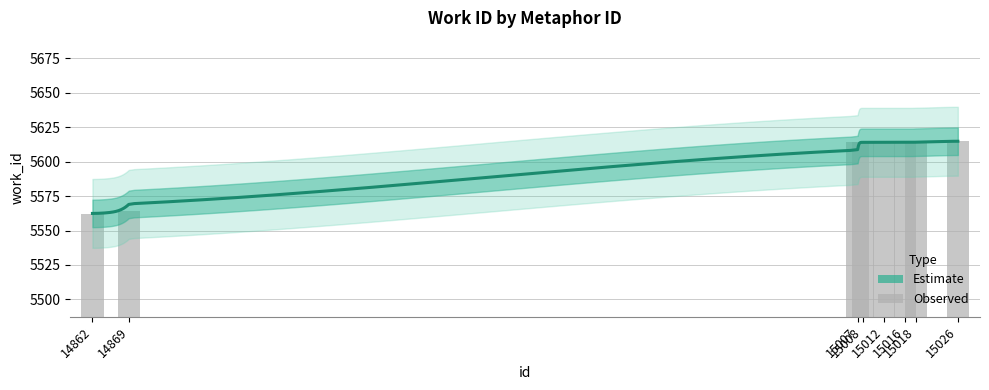

At which category does the chart reach its minimum across all series?

14862